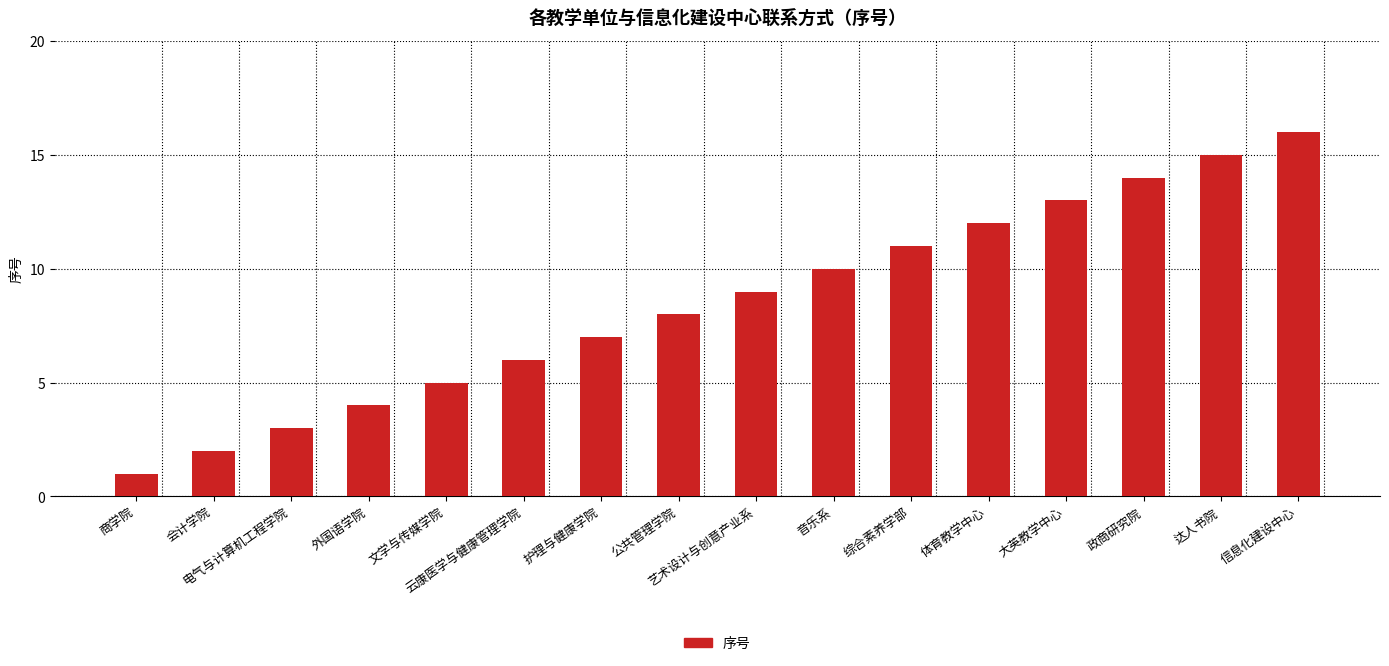

The value at 会计学院 is 3. True or false?

False